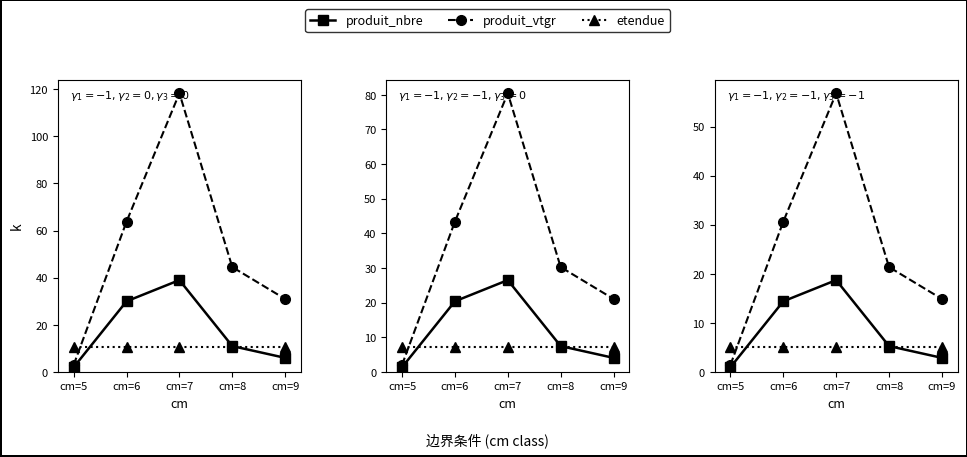

Read the produit_nbre value at cm=9.

2.9